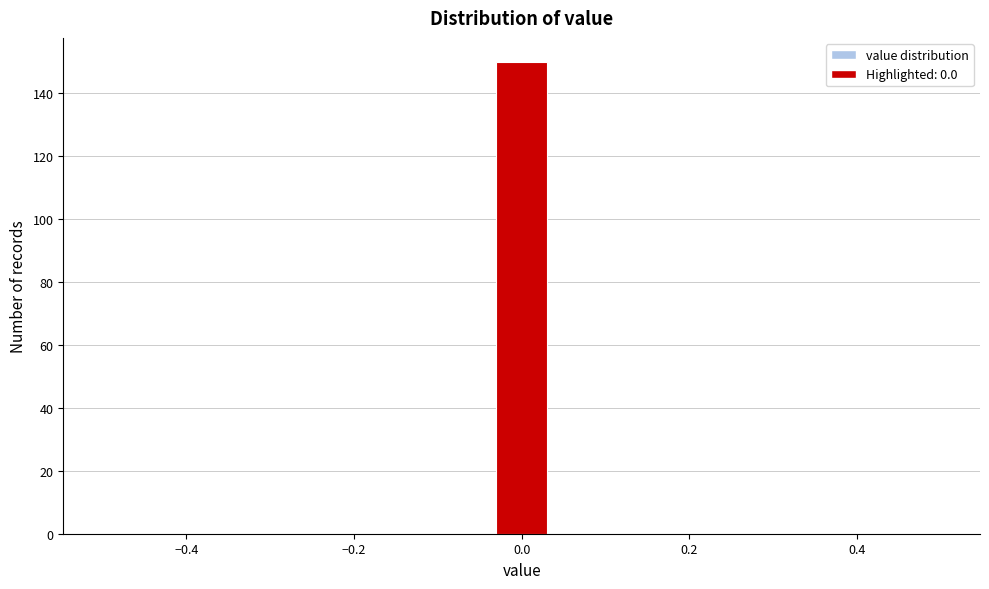

Around what value on the x-axis is the tallest bar? Give the approximate position of its centre, as read against the axis.

0.00